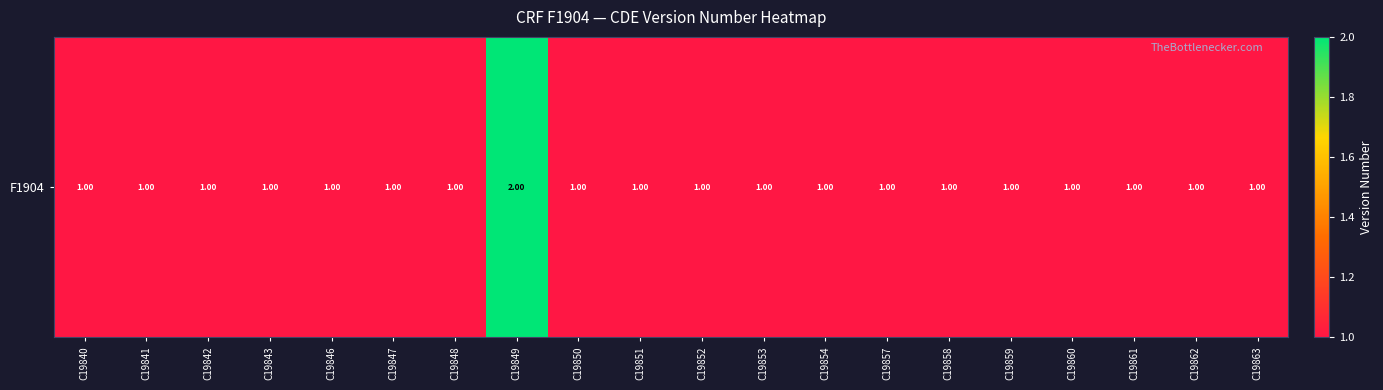

List the labels in order of value, smallest first.

C19840, C19841, C19842, C19843, C19846, C19847, C19848, C19850, C19851, C19852, C19853, C19854, C19857, C19858, C19859, C19860, C19861, C19862, C19863, C19849